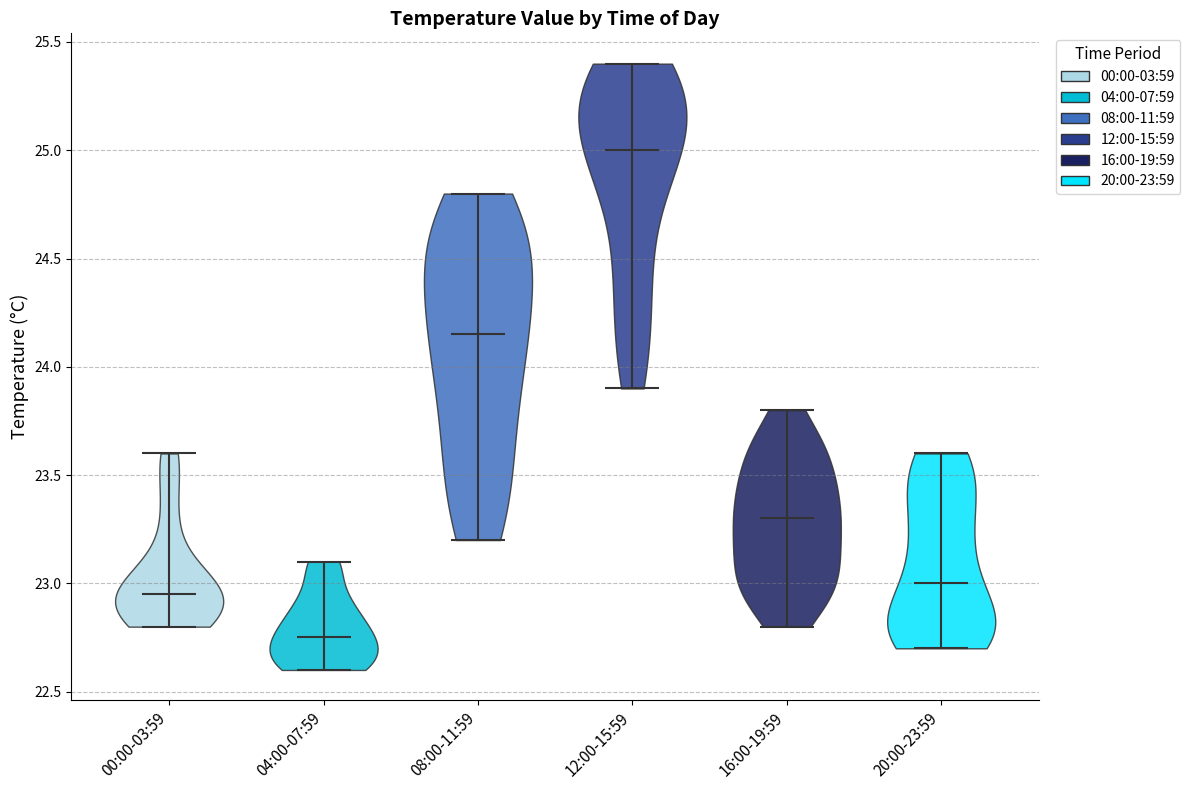

Which violin has the lowest median line?

04:00-07:59